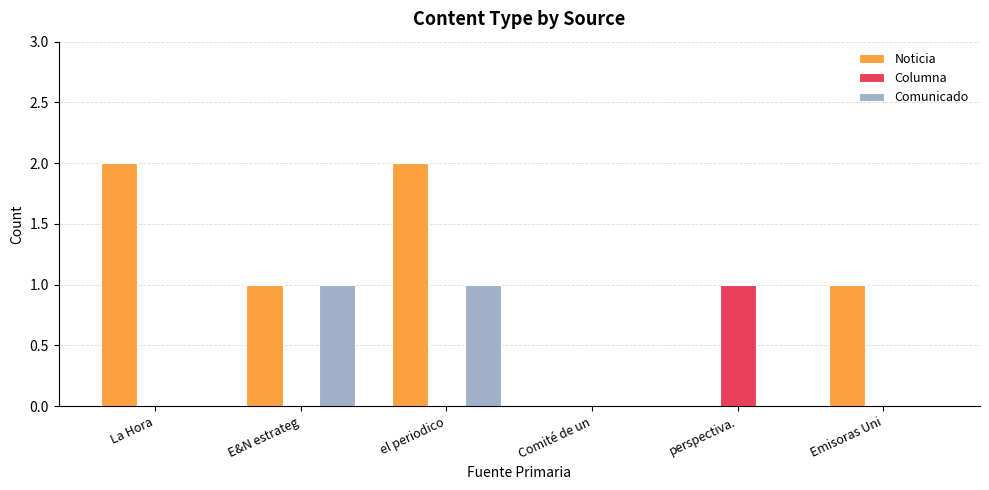

Is the value of Comunicado at Emisoras Uni greater than the value of Columna at perspectiva.?

No